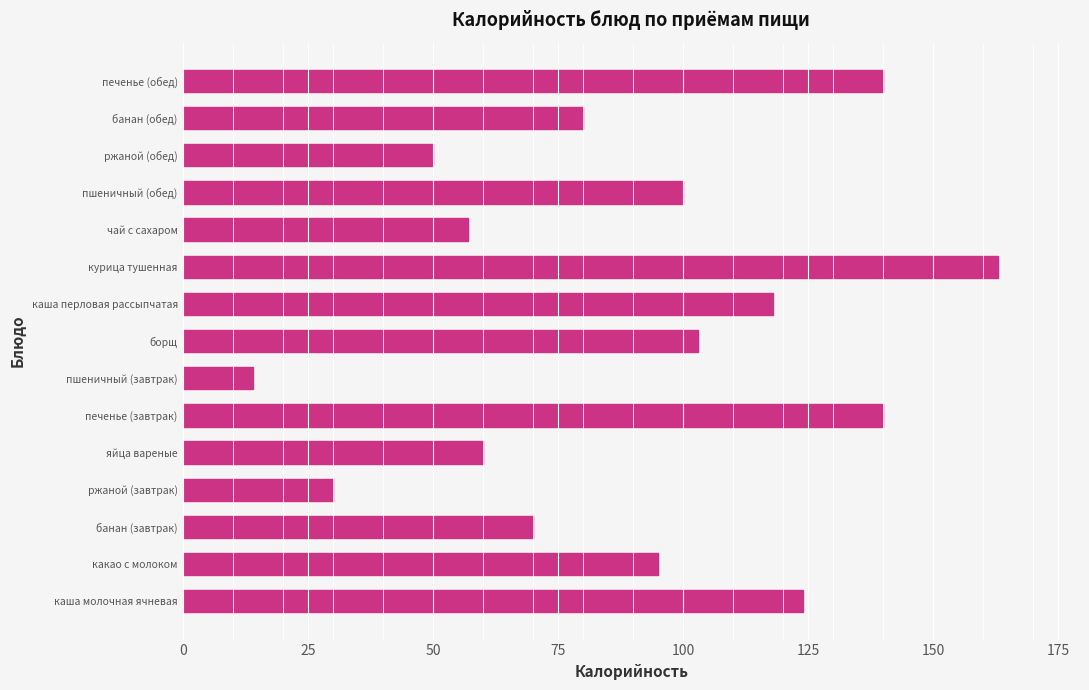

What is the ratio of the value at борщ to the value at банан (обед)?

1.3